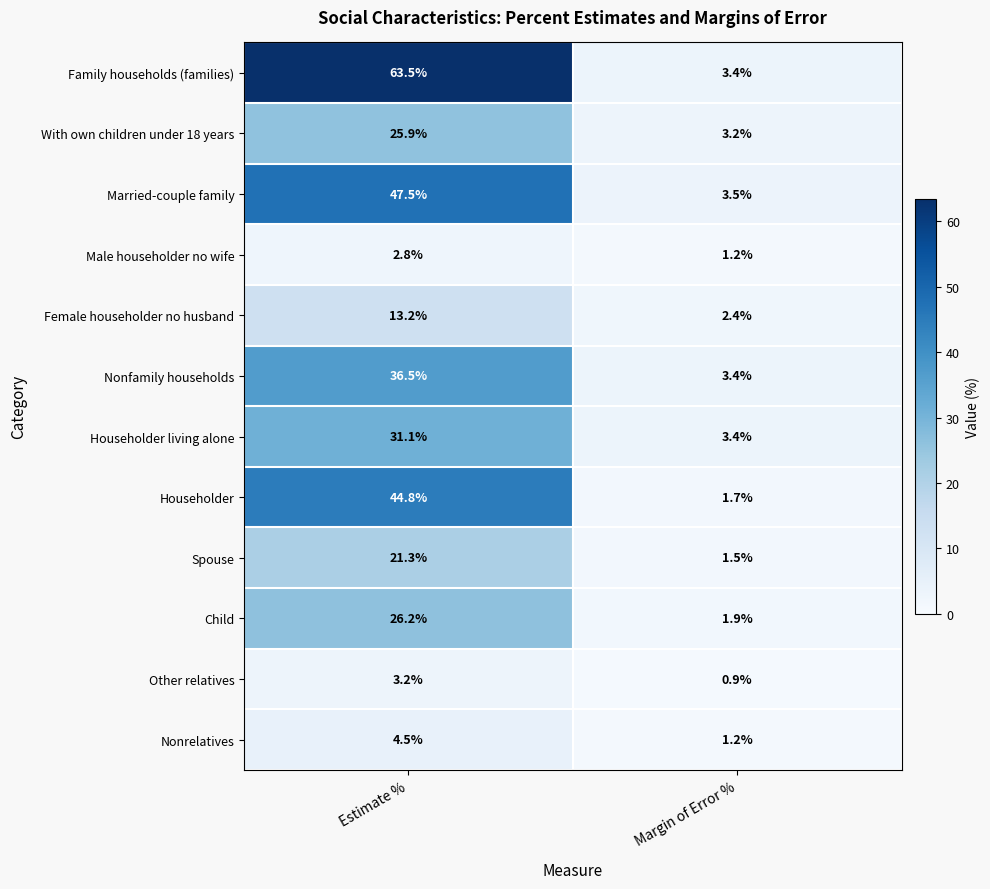

Which series has the largest range (max minus min)?

Family households (families)